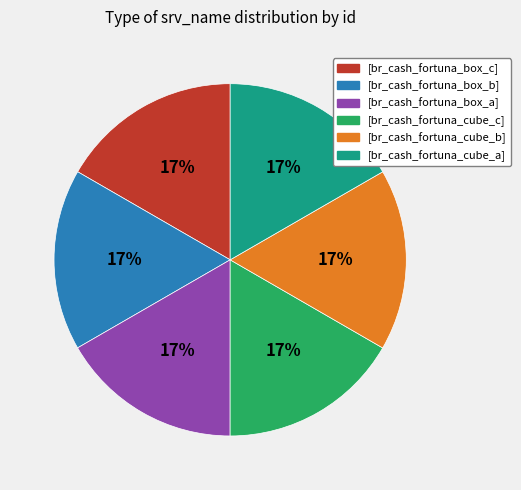

Count the number of slices in the pie.

6